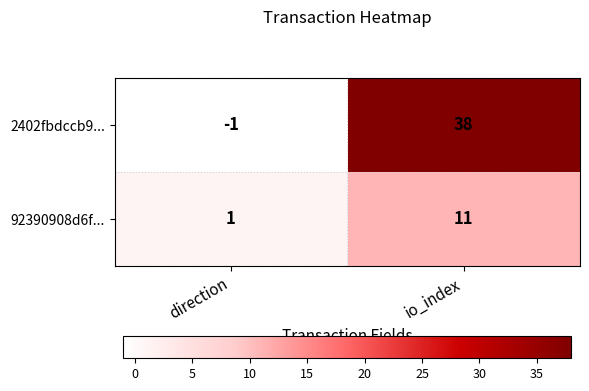

Reading left to right, list all the values displayed in this chart.

2402fbdccb9...: direction=-1	io_index=38
92390908d6f...: direction=1	io_index=11